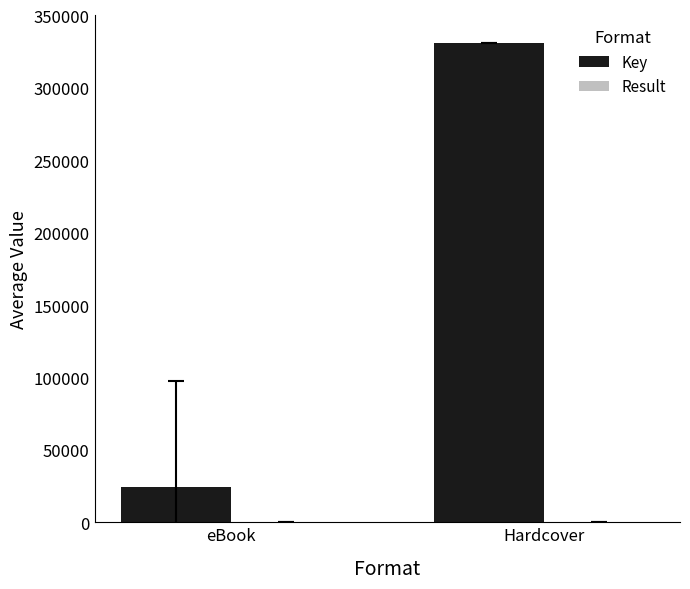

True or false: Key has a value of 42423.7 at eBook.

False